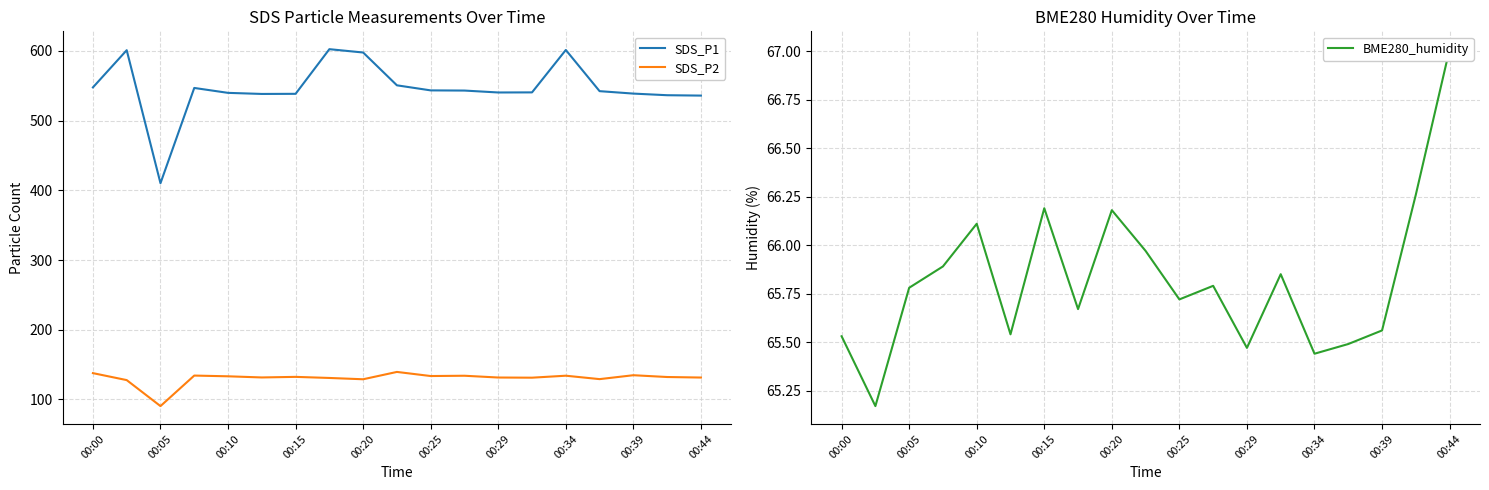

True or false: SDS_P2 and SDS_P1 intersect in this chart.

False